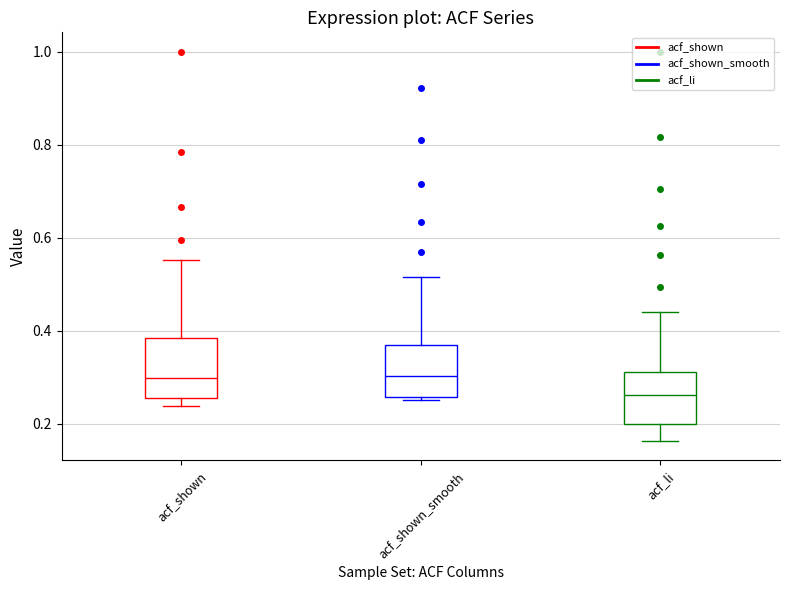

Where does the upper whisker of the box for acf_shown_smooth end on the y-axis? The values are not printed on the chart, so give them approximately, as read against the axis.

0.52